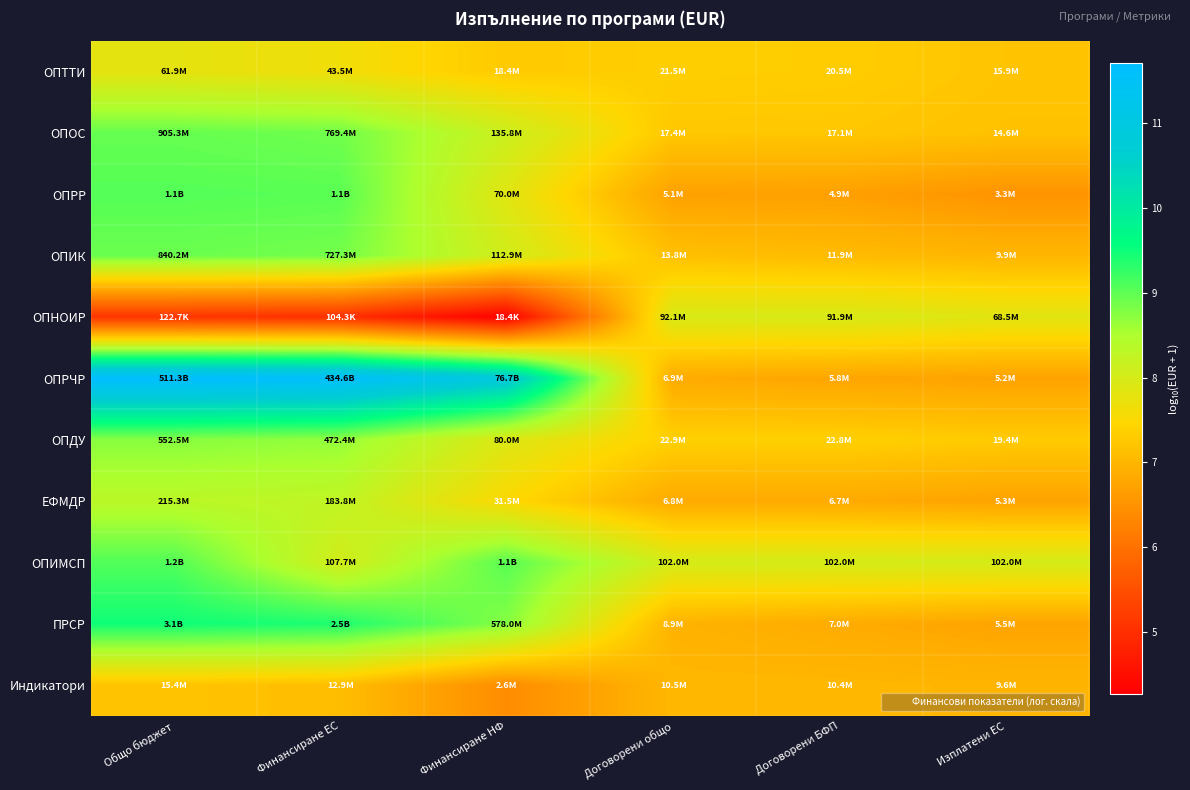

What is the spread (max minus min) of values at Финансиране ЕС?

6.6